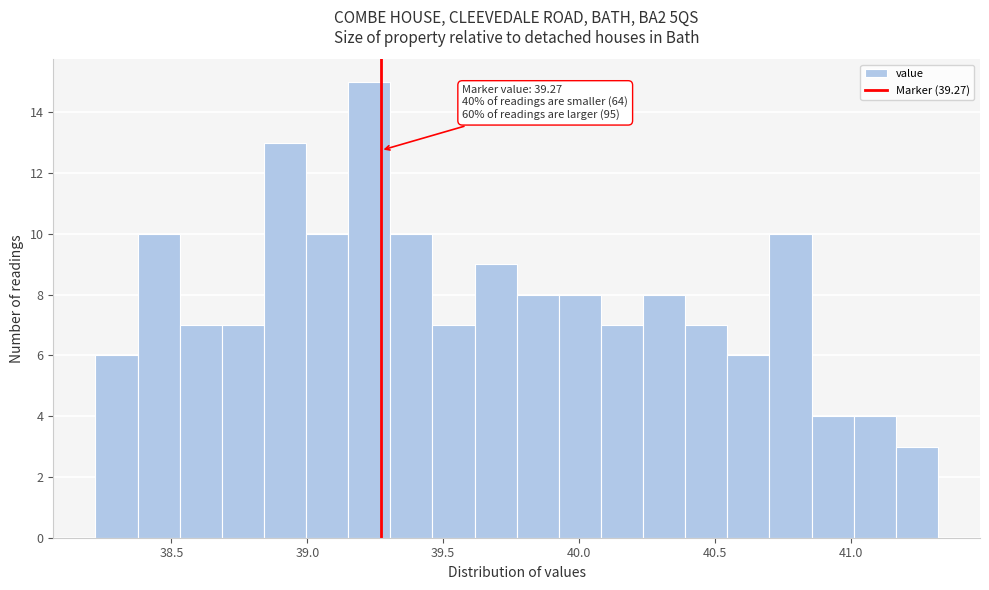

Around what value on the x-axis is the tallest bar? Give the approximate position of its centre, as read against the axis.

39.25